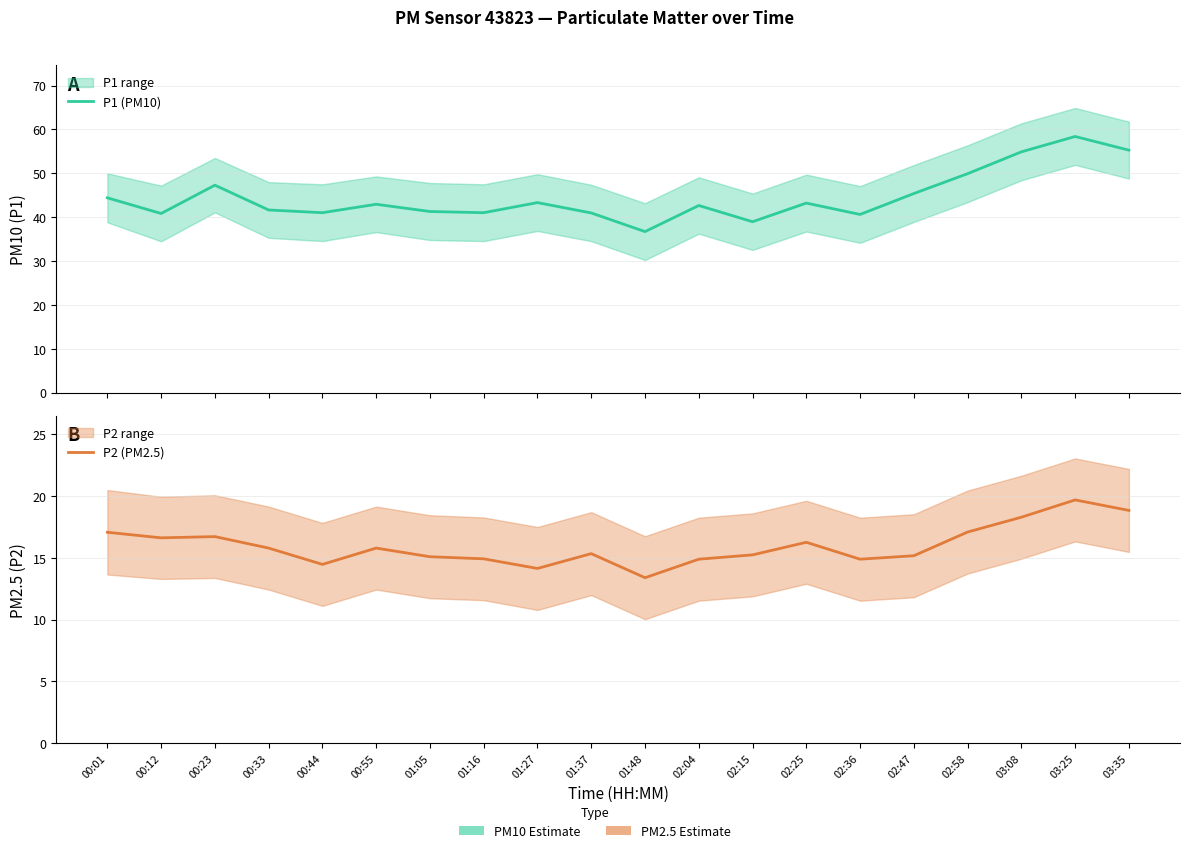

What is the sum of the P1 (PM10) values at 03:25 and 02:04?

101.1